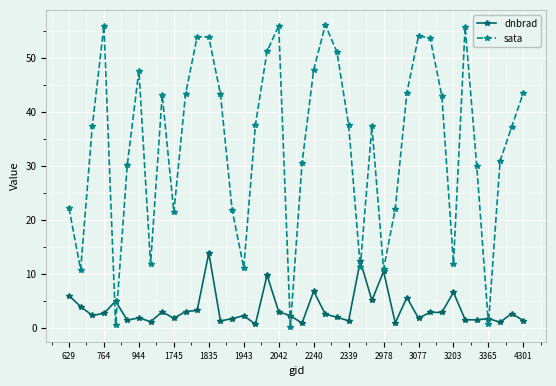

Does the chart have visible grid lines?

Yes